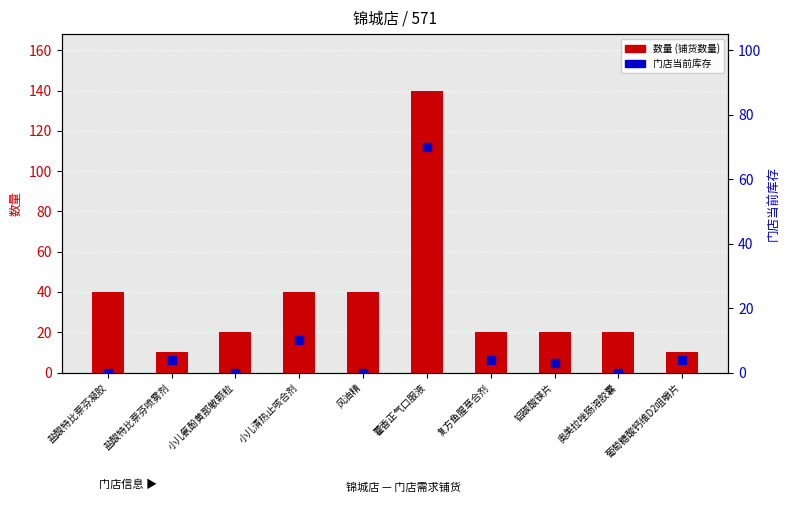

Which series reaches the maximum Y coordinate?

数量 (铺货数量)